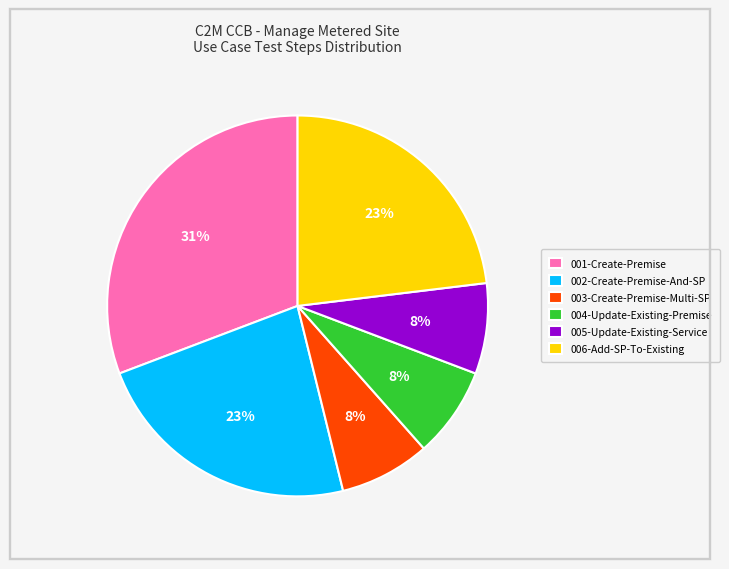

Is 005-Update-Existing-Service the majority of the pie?

No